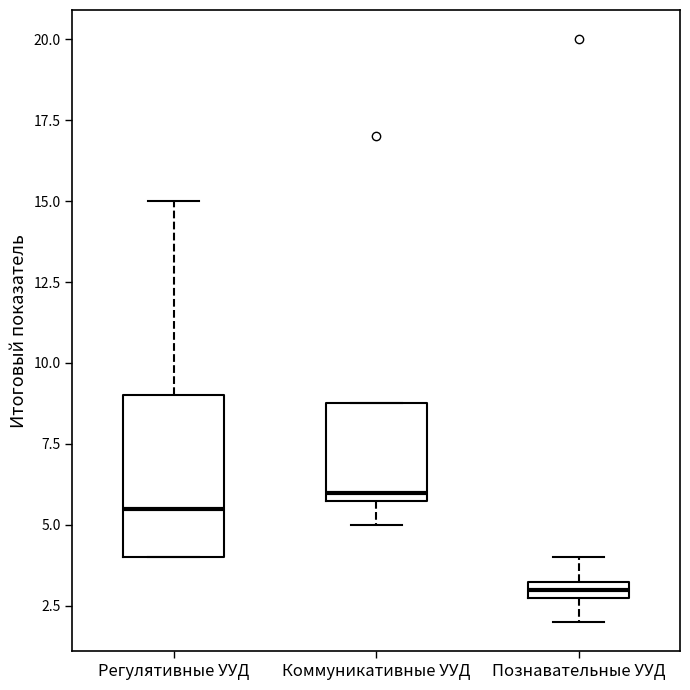

Where does the median line of the box for Регулятивные УУД sit on the y-axis? The values are not printed on the chart, so give them approximately, as read against the axis.

5.5